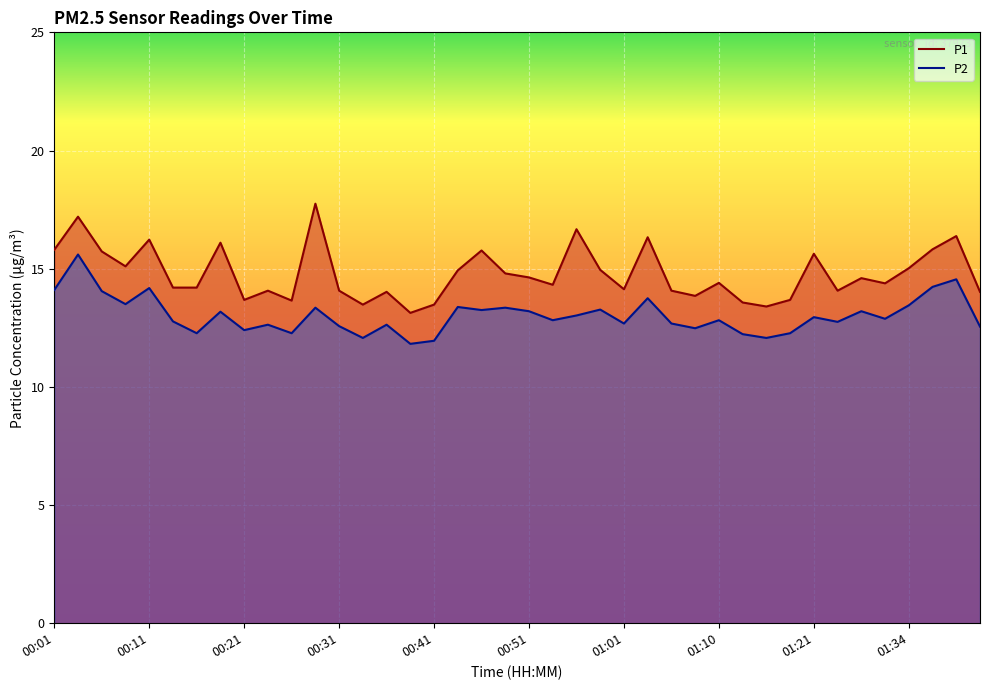

List the series in order of their overall mean, lowest first.

P2, P1